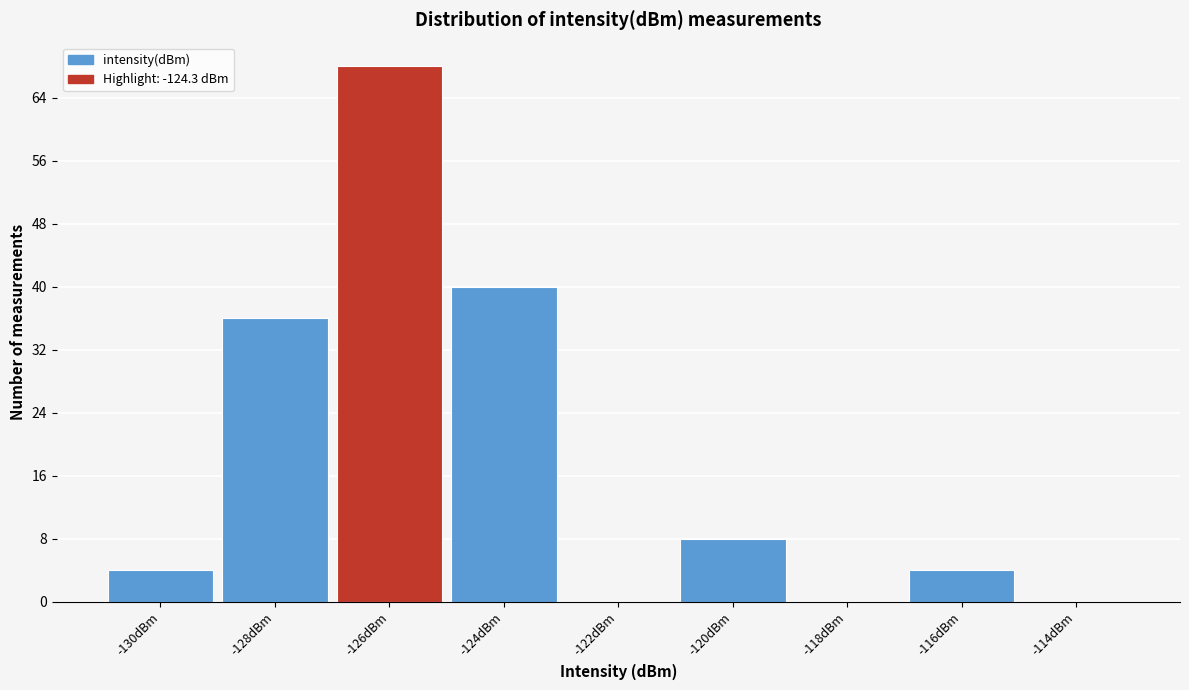

Reading right to left, extract all data points from this chart.

-114dBm=0	-116dBm=4	-118dBm=0	-120dBm=8	-122dBm=0	-124dBm=40	-126dBm=68	-128dBm=36	-130dBm=4